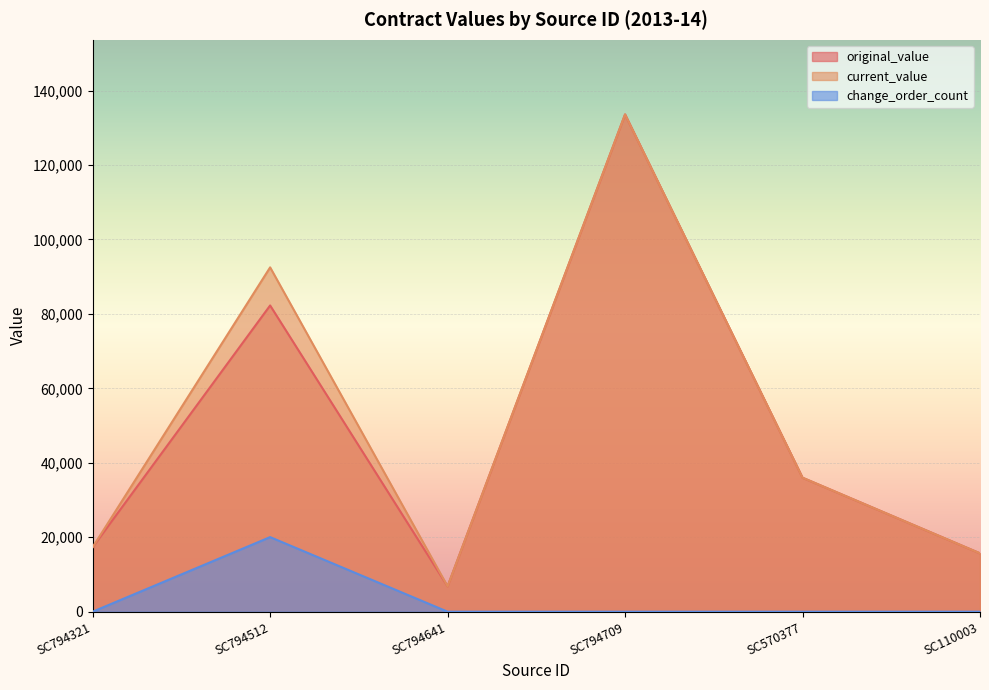

The original_value series shows 133600.0 at SC794709. True or false?

True